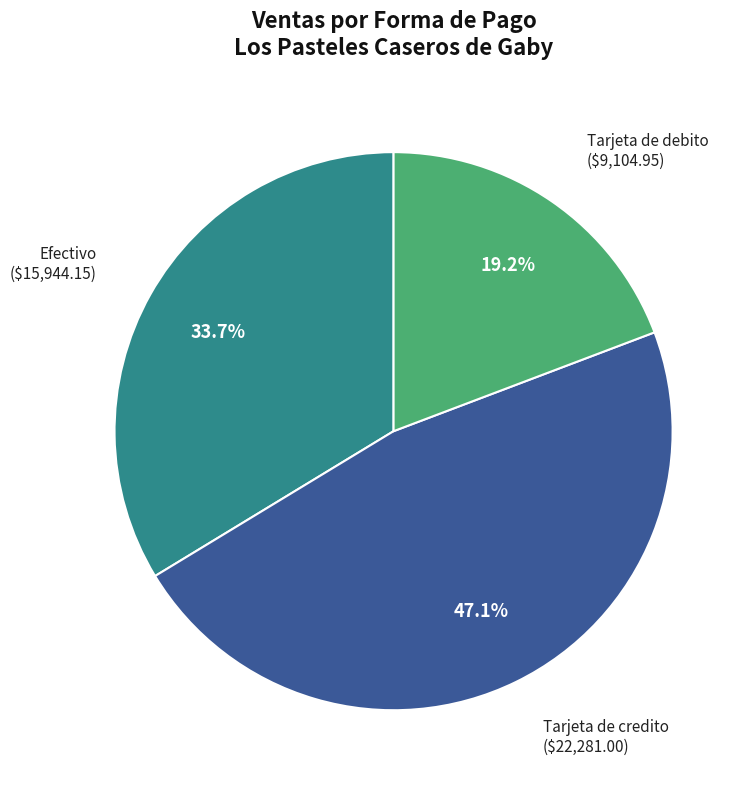

Is there a majority slice in this chart?

No